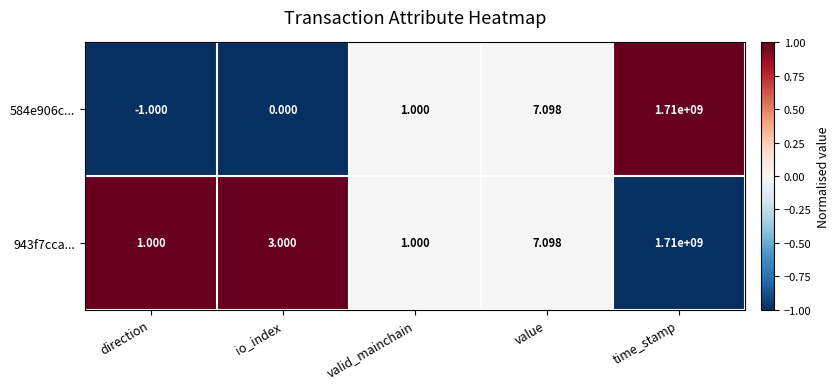

Where is 943f7cca... nearest to the value 855000000?

value